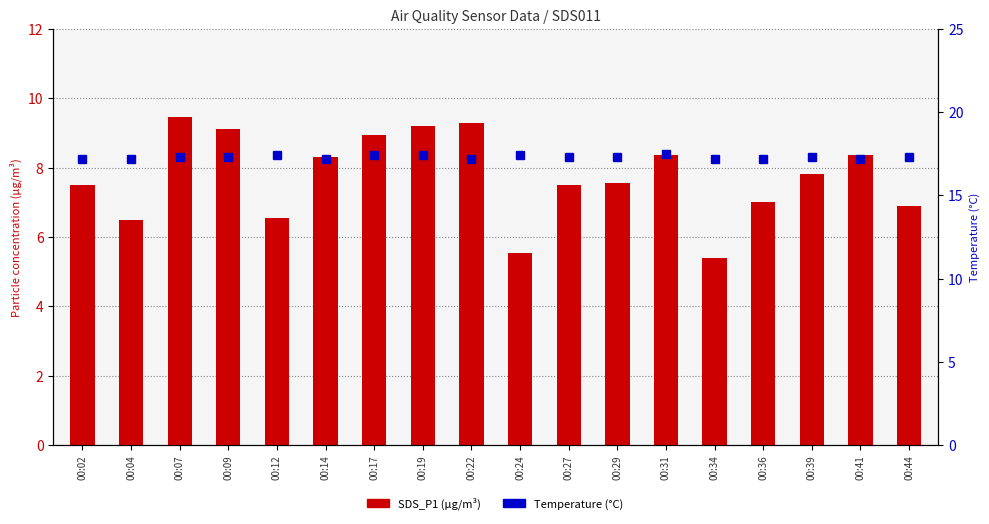

What is the total value across all series at 00:02?

24.7